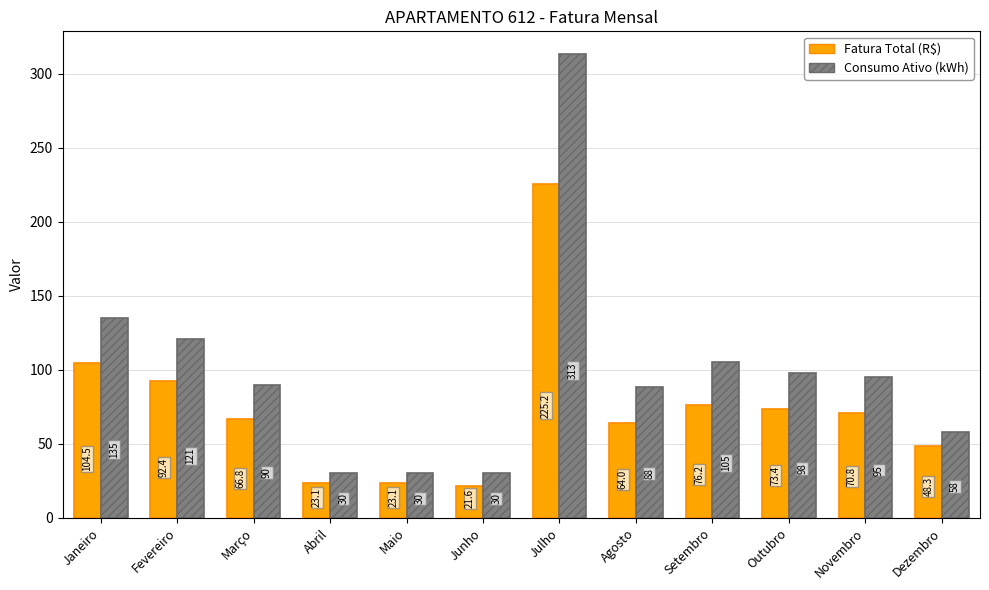

How many groups of bars are there?

12